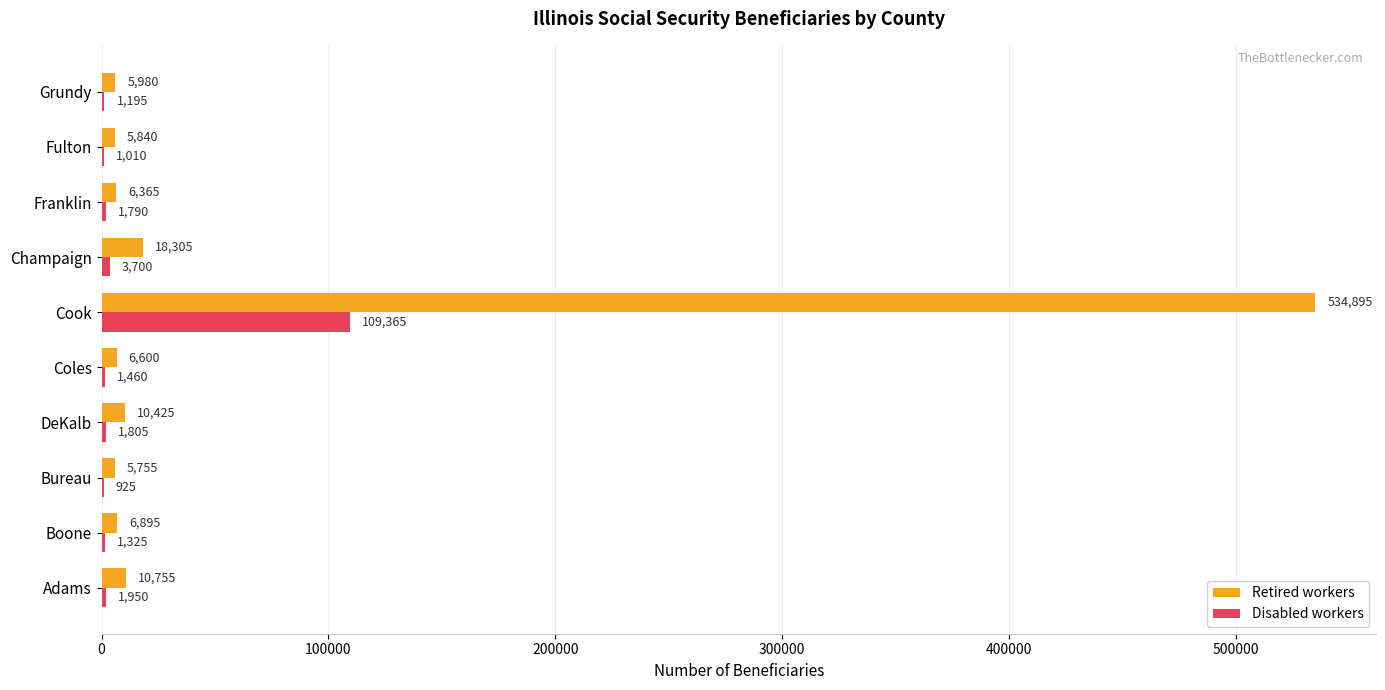

The value of Disabled workers at Boone is 1325. True or false?

True